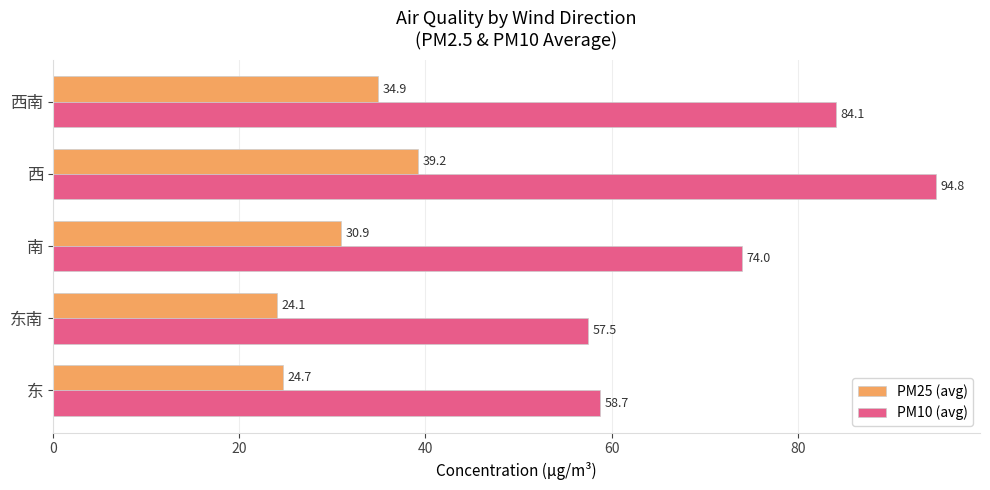

At 西, list the series in order from smallest to largest.

PM25 (avg), PM10 (avg)